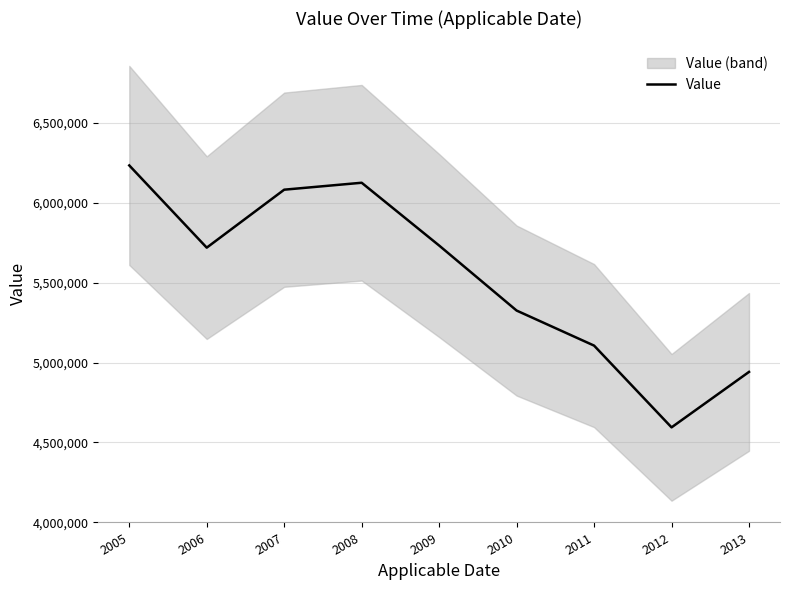

Count the number of values greater than 5720068.

4